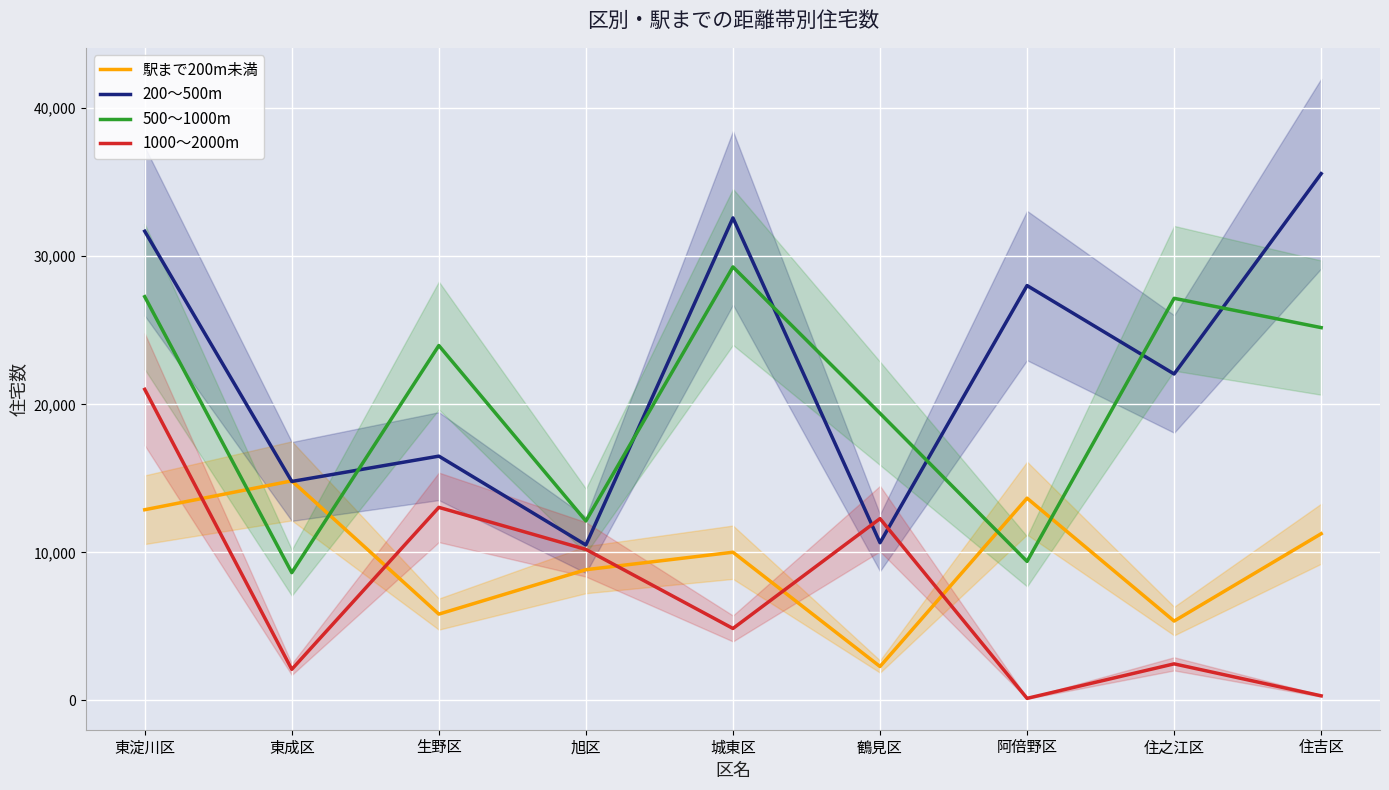

Between 東成区 and 阿倍野区, which series saw the biggest shift?

200～500m